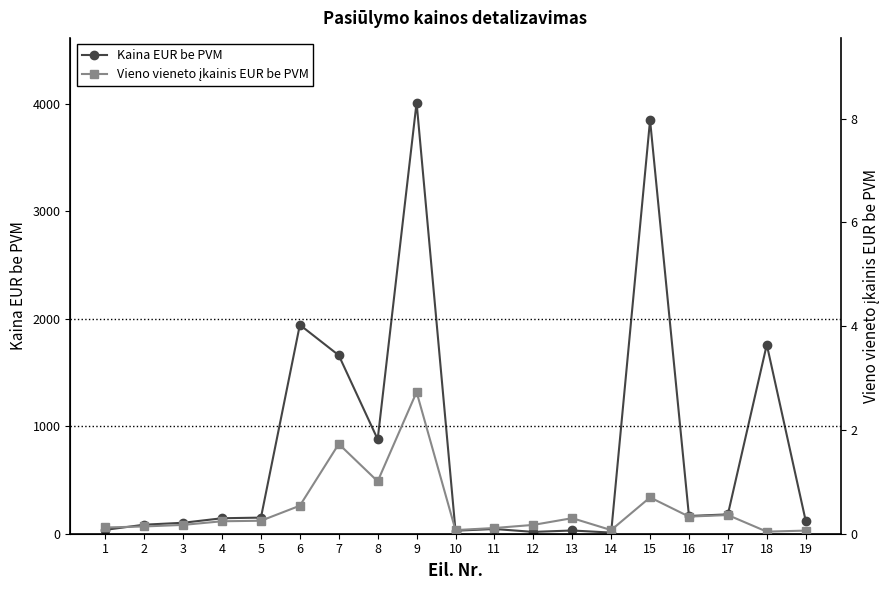

Which series changed the most between 6 and 15?

Kaina EUR be PVM